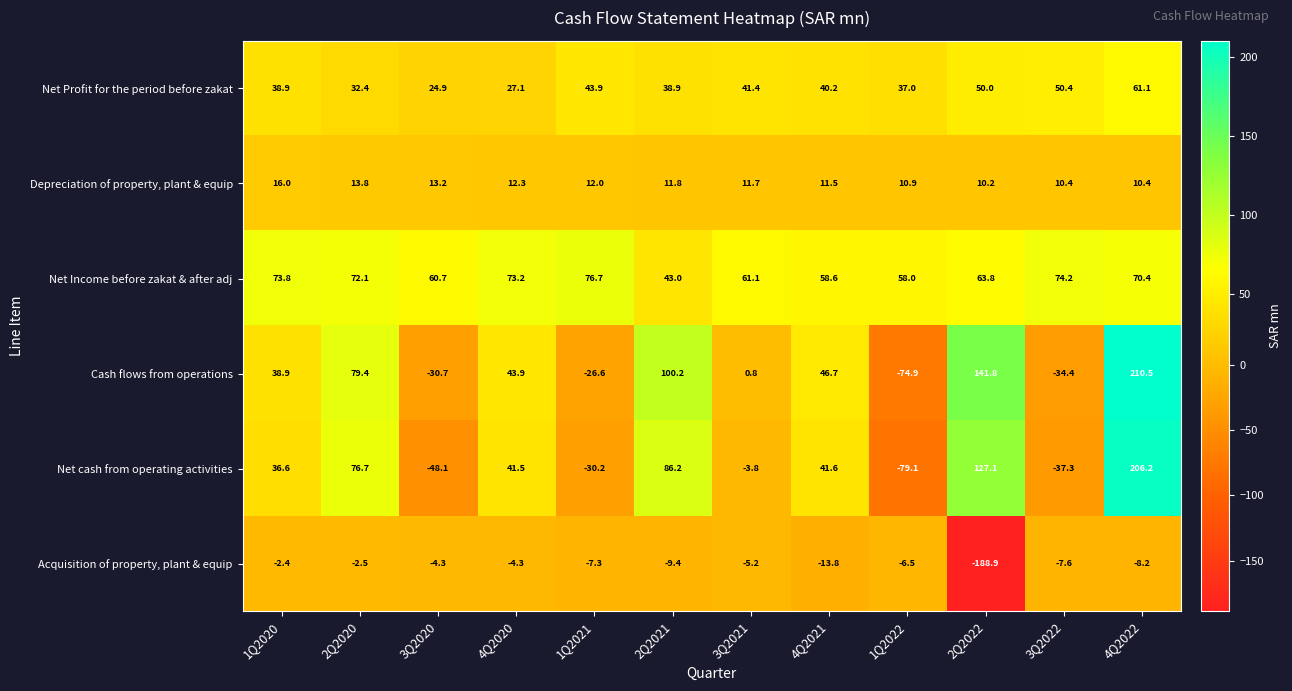

Is it true that Acquisition of property, plant & equip equals -6.8 at 4Q2021?

False